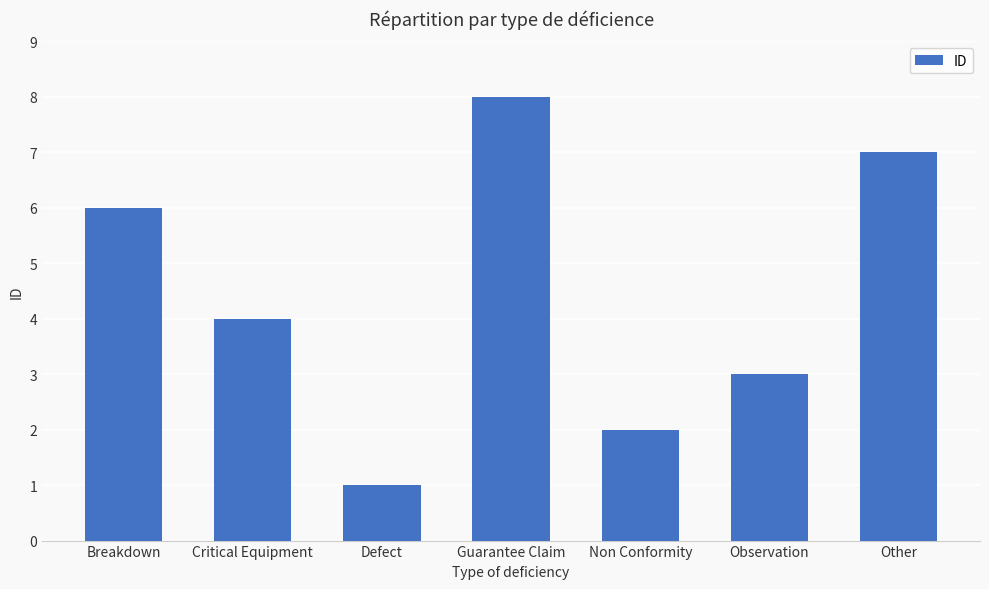

Reading left to right, extract all data points from this chart.

Breakdown=6	Critical Equipment=4	Defect=1	Guarantee Claim=8	Non Conformity=2	Observation=3	Other=7